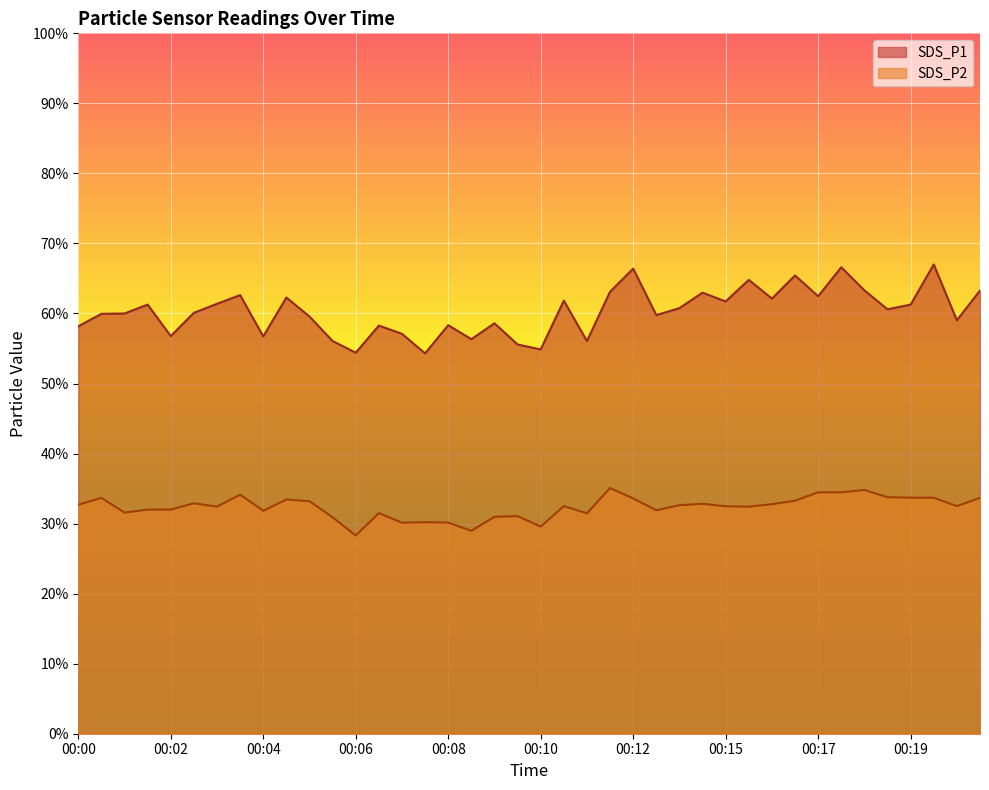

True or false: SDS_P2 and SDS_P1 cross at least once.

False